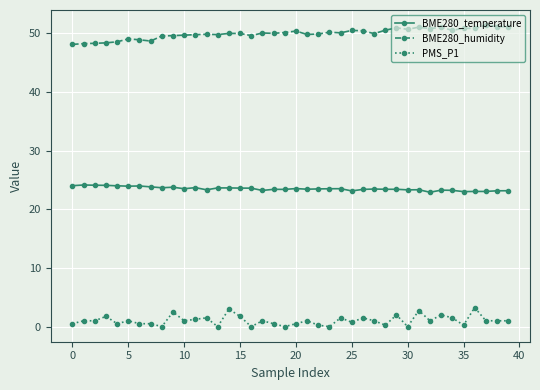

What is the value of the BME280_temperature point at the 37th from the left?

23.0